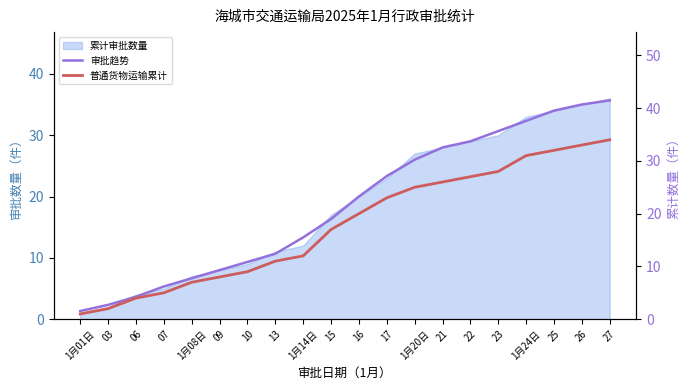

The 普通货物运输累计 series shows 18.0 at 23. True or false?

False